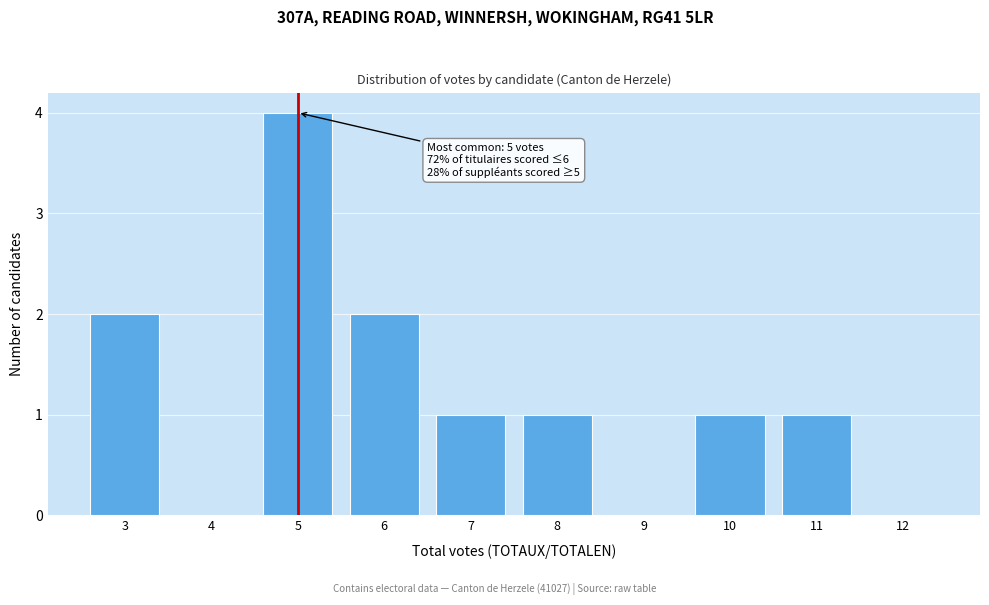

Which range on the x-axis has the tallest bar?

4.5 to 5.5